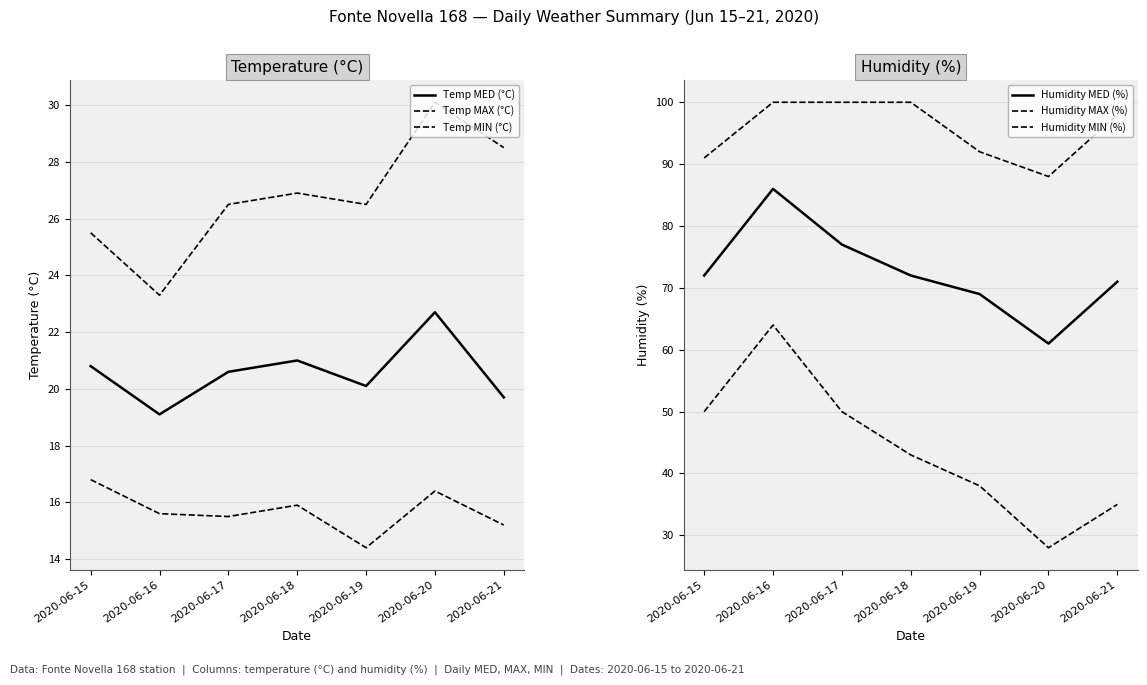

What is the smallest value displayed?

14.4